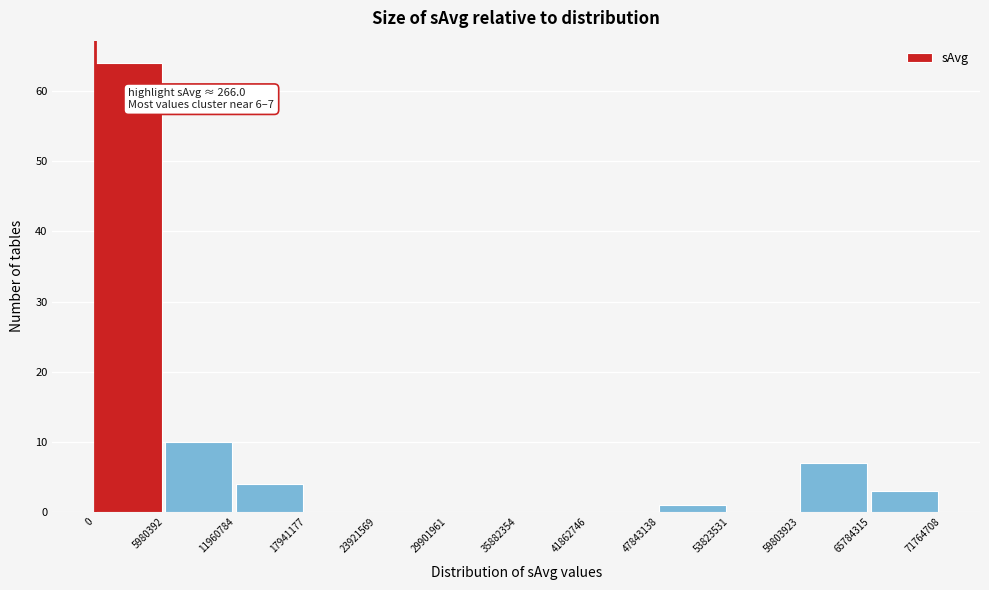

Which range on the x-axis has the tallest bar?

0 to 5980392